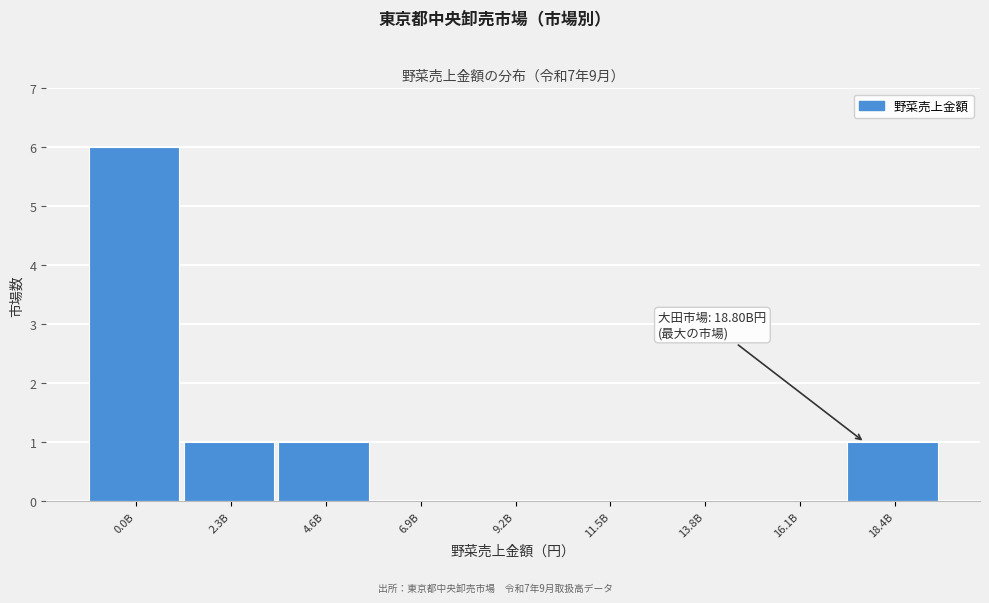

Reading right to left, transcribe all the data shown in this chart.

18.4B=1	16.1B=0	13.8B=0	11.5B=0	9.2B=0	6.9B=0	4.6B=1	2.3B=1	0.0B=6